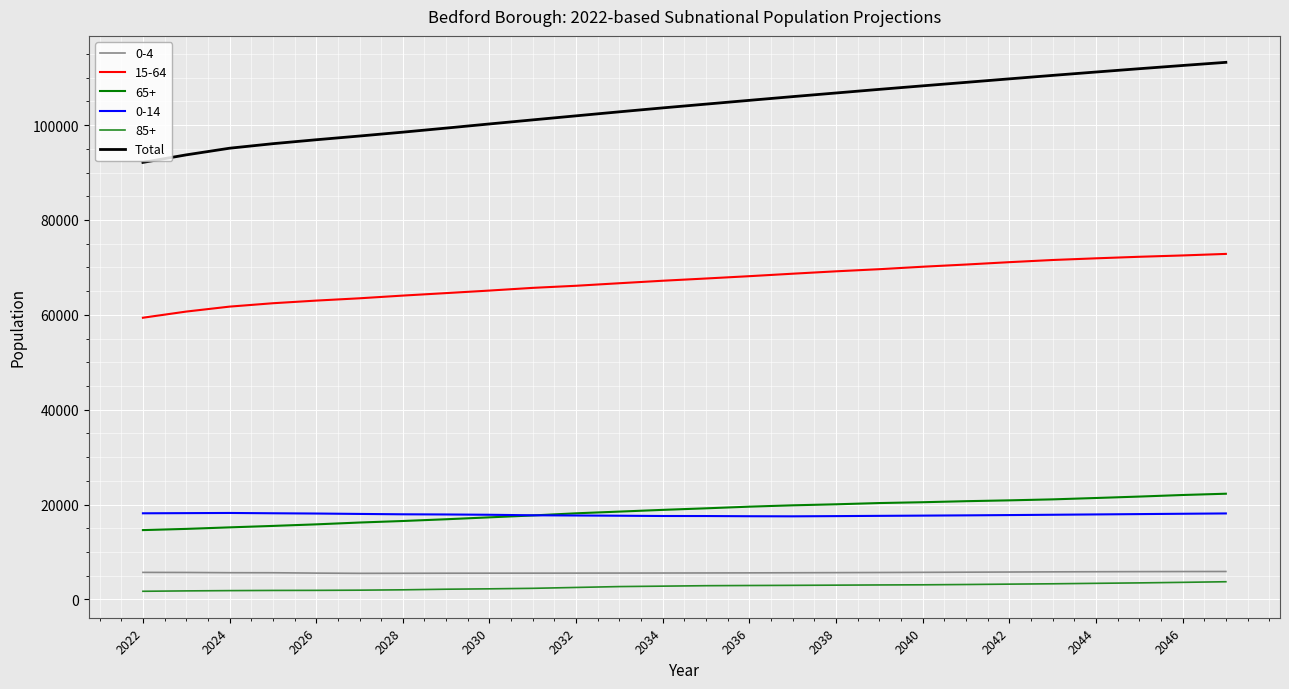

Which series has the largest total across all categories?

Total